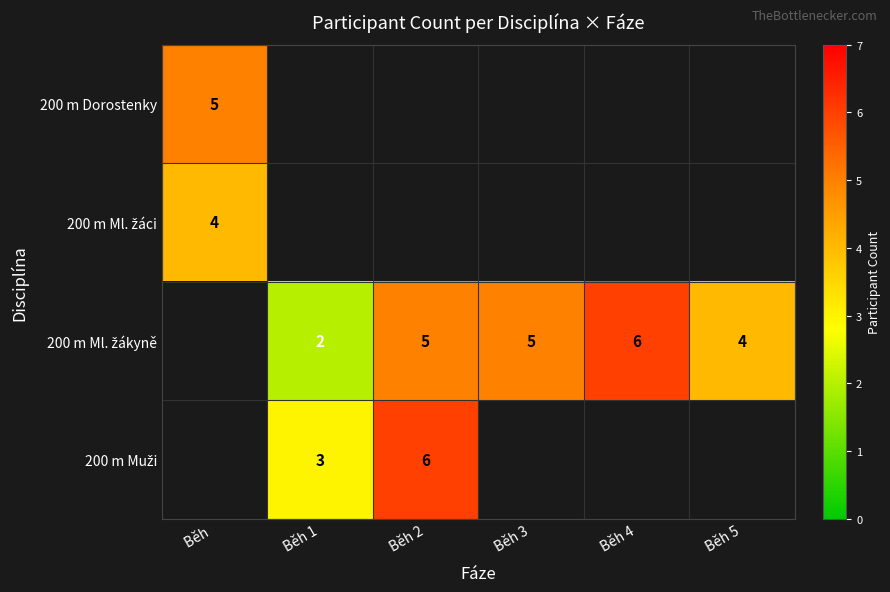

What is the minimum value shown in the chart?

2.0